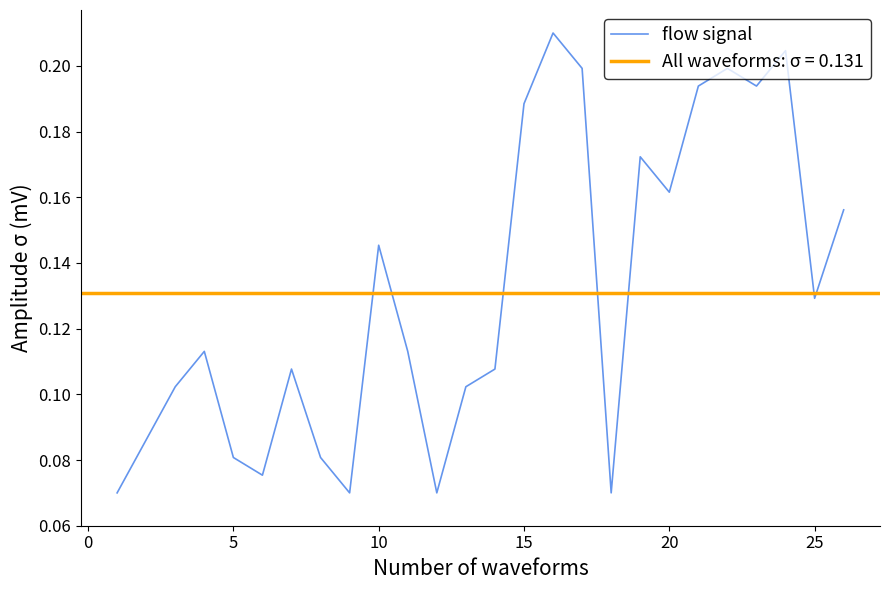

True or false: flow signal has a value of 0.1 at 20.

False